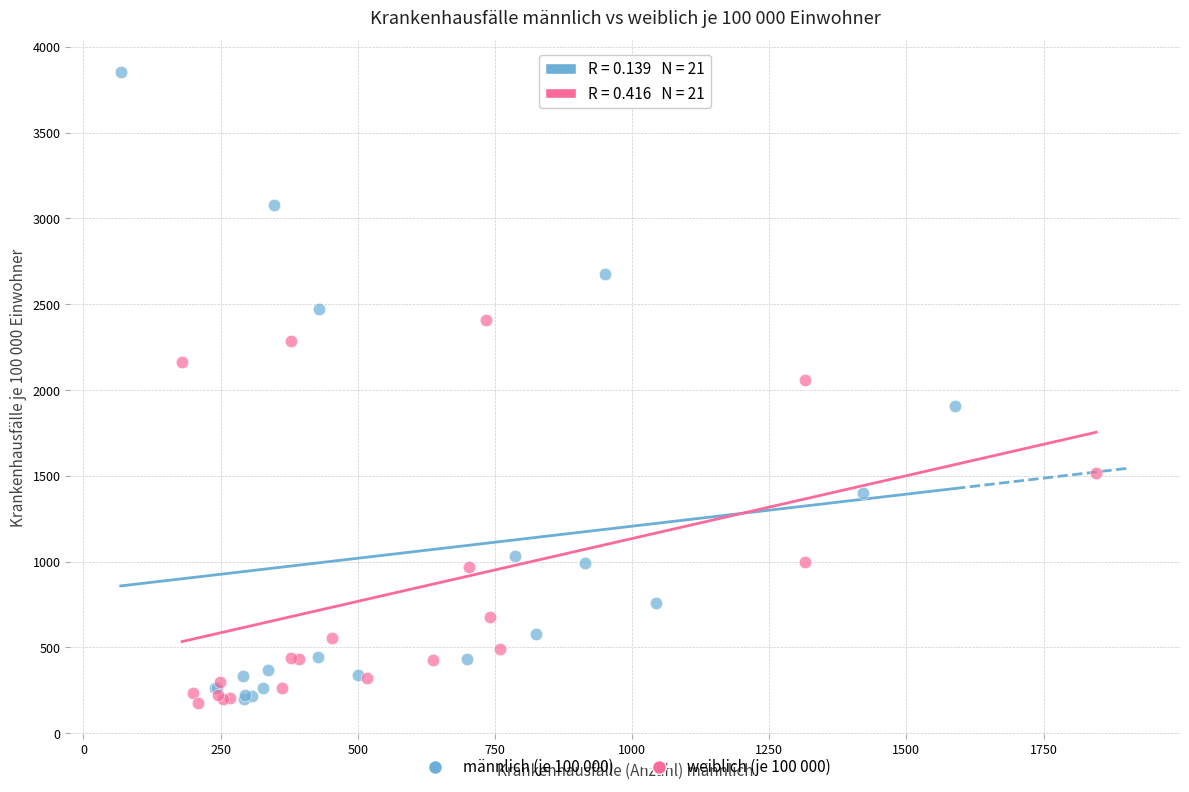

Which series has the widest spread of Y values?

männlich (je 100 000)